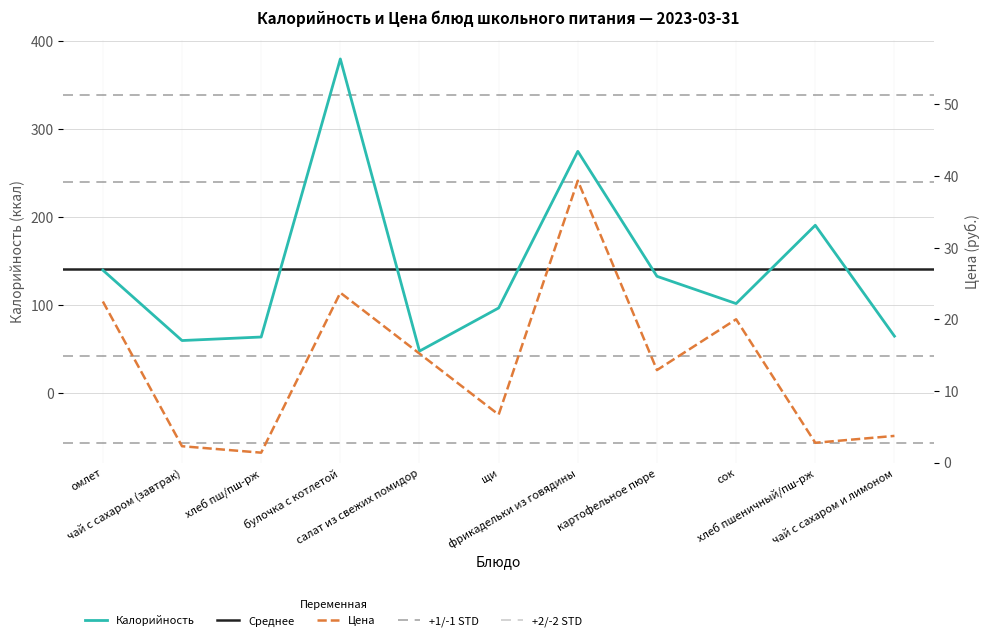

What is the difference between the maximum and minimum values in the Калорийность series?

332.0